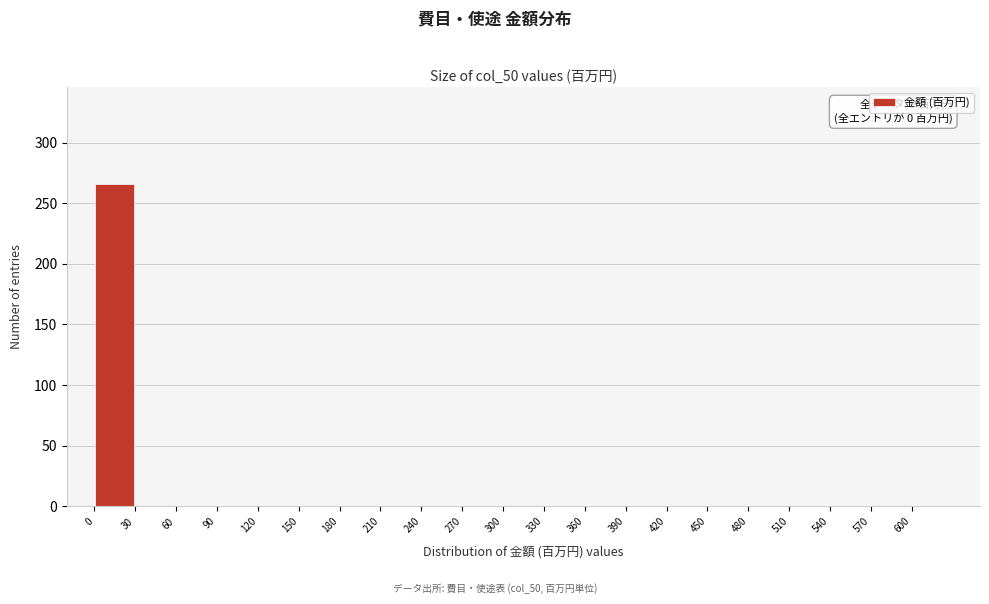

Which range on the x-axis has the tallest bar?

0 to 30